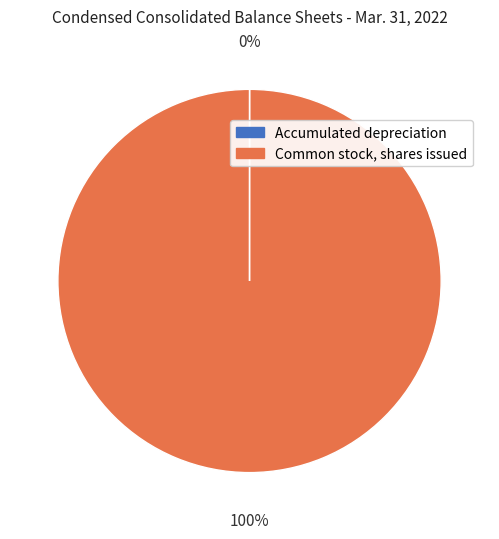

What percentage is the Common stock, shares issued slice, to the nearest percent?

100%